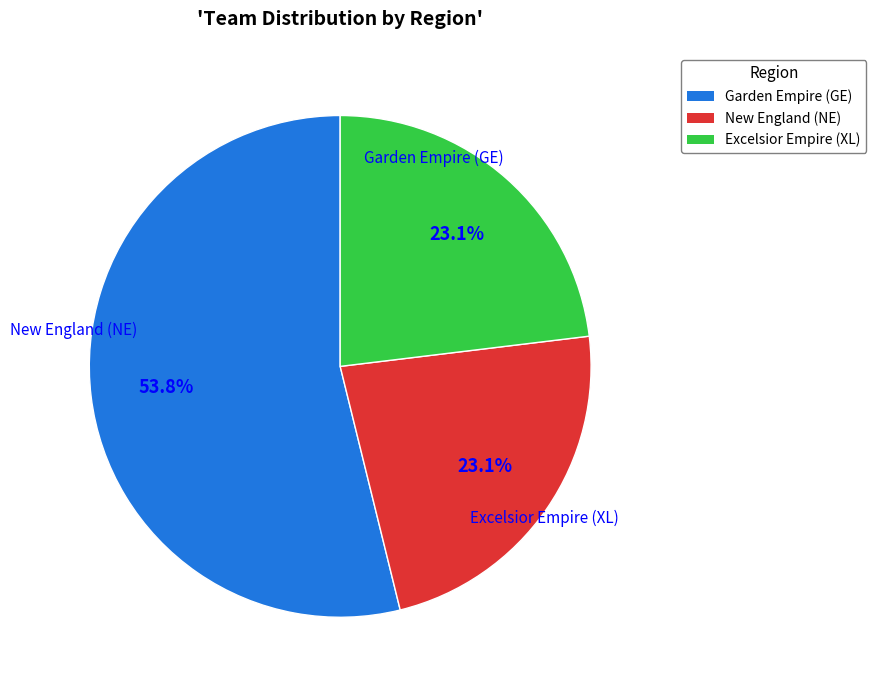

True or false: Garden Empire (GE) accounts for 54% of the total.

True